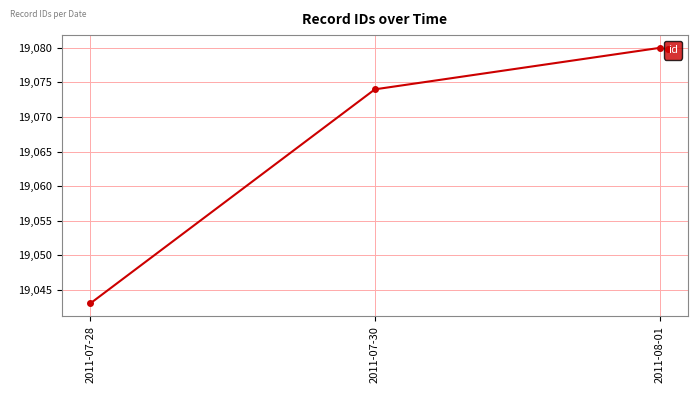

What is the change in value from 2011-07-30 to 2011-08-01?

+6